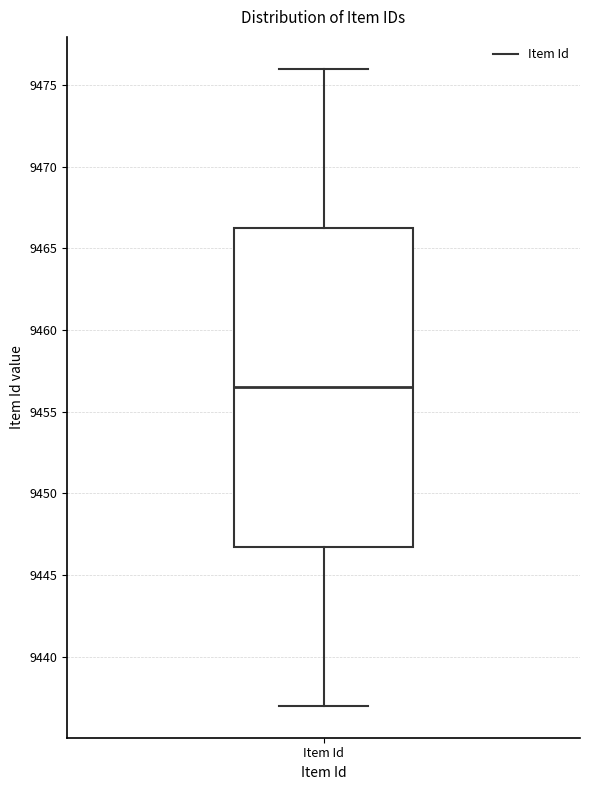

Where does the lower whisker of the box for Item Id end on the y-axis? The values are not printed on the chart, so give them approximately, as read against the axis.

9437.0